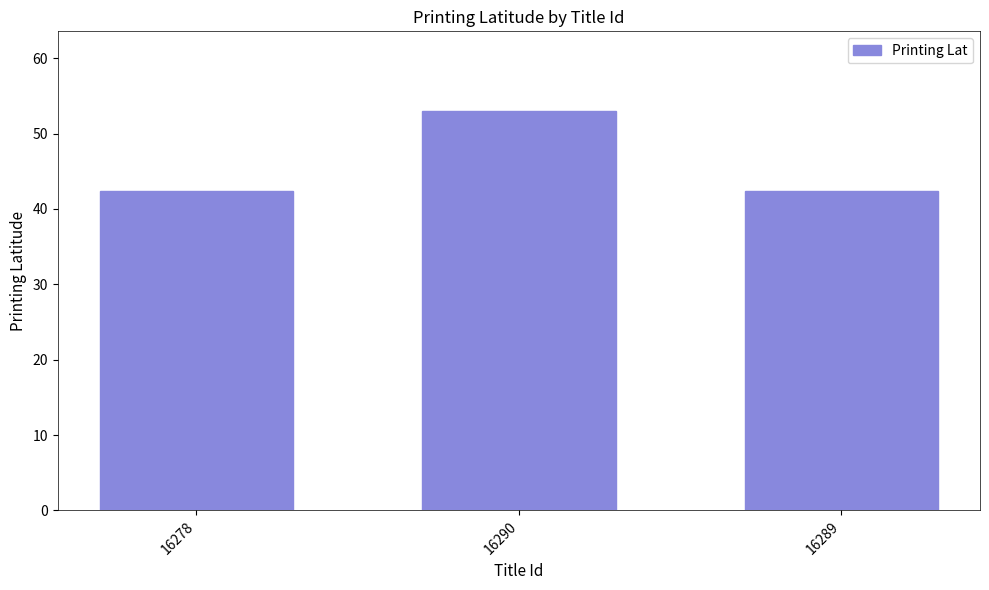

What position from the left is 16290?

2